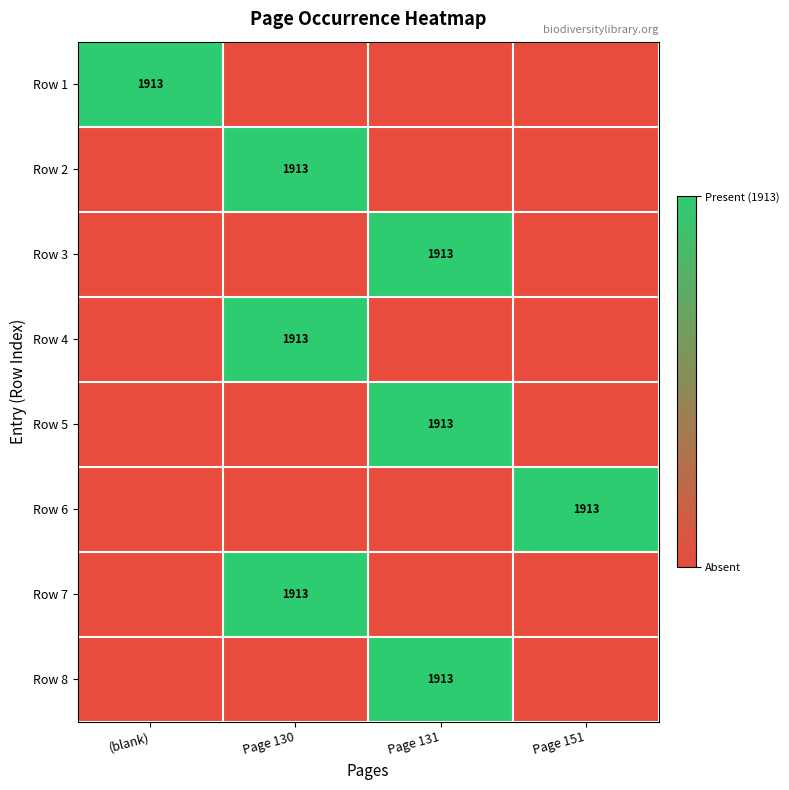

The value of Row 4 at Page 130 is 1913. True or false?

True